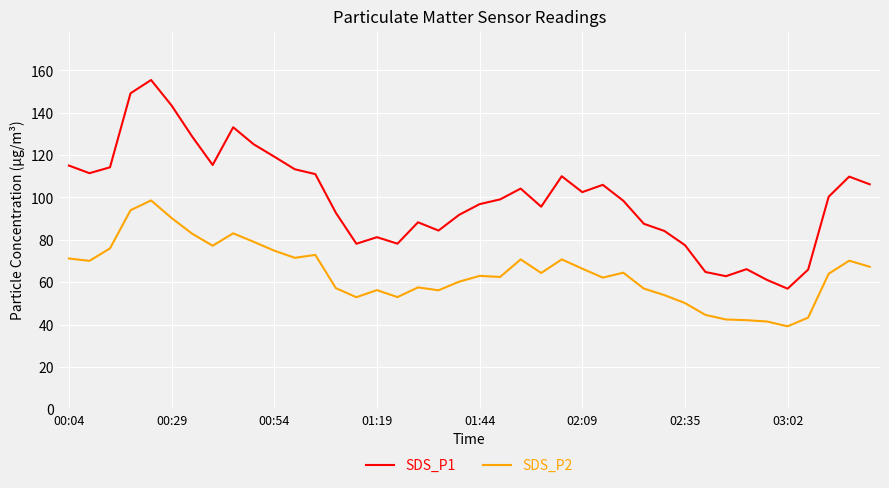

What is the minimum value for SDS_P1?

56.9